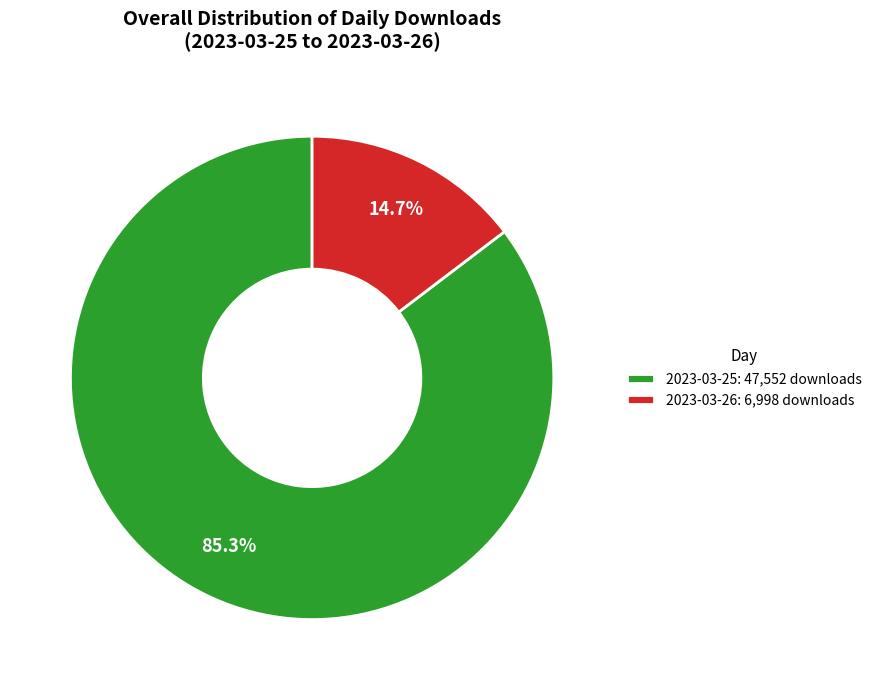

Does 2023-03-25 represent more than half of the total?

Yes